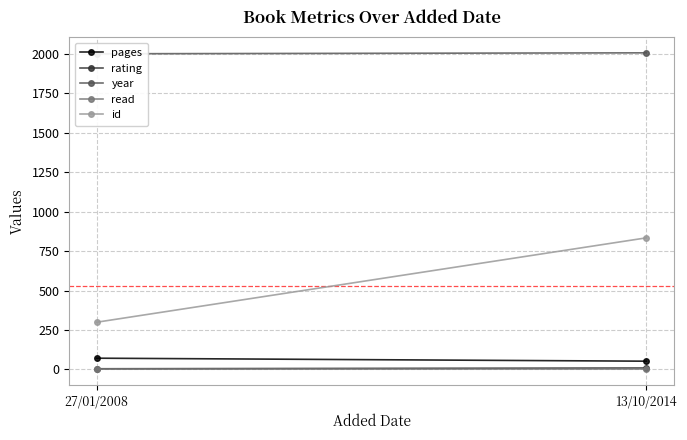

What position from the left is 13/10/2014?

2